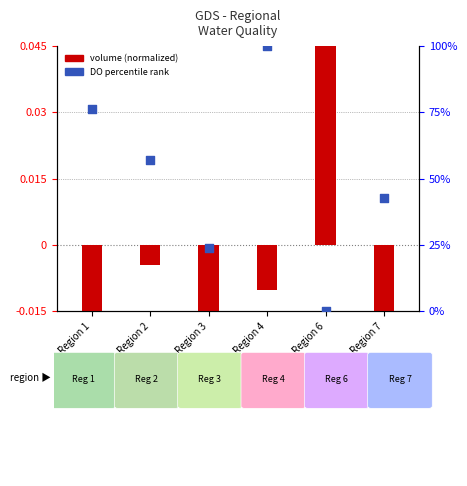

At which category is the sum across all series the highest?

Region 4